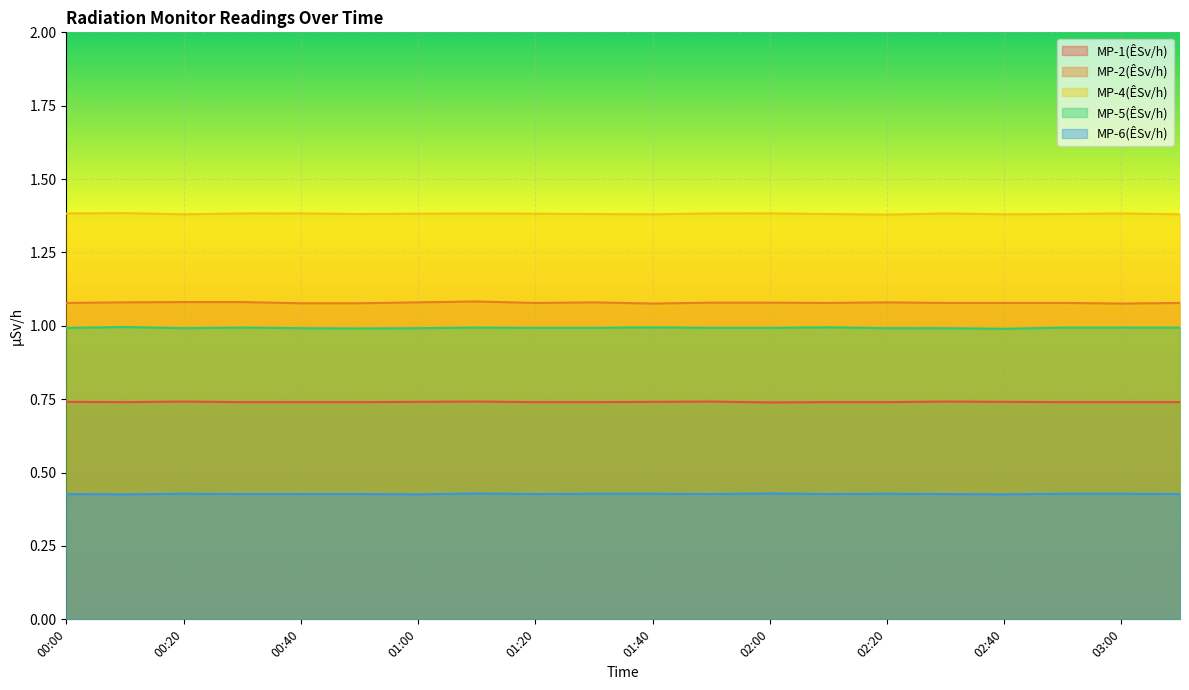

The MP-6(ÊSv/h) series shows 0.3 at 00:20. True or false?

False